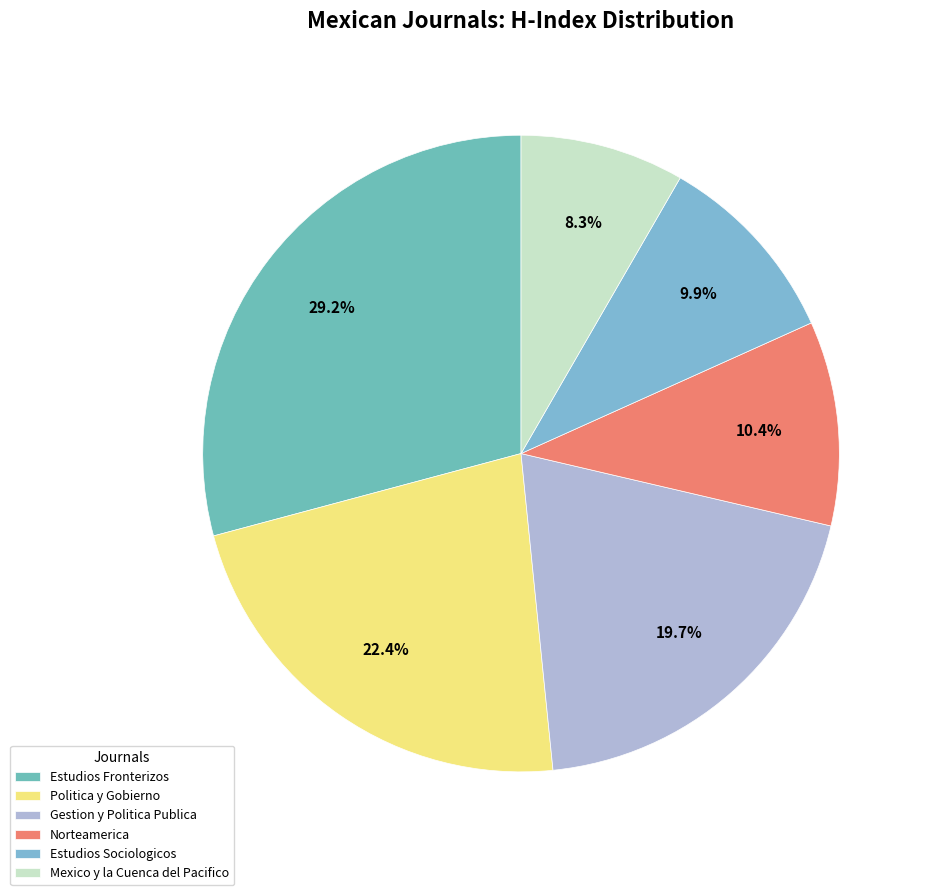

How many segments does this pie chart have?

6